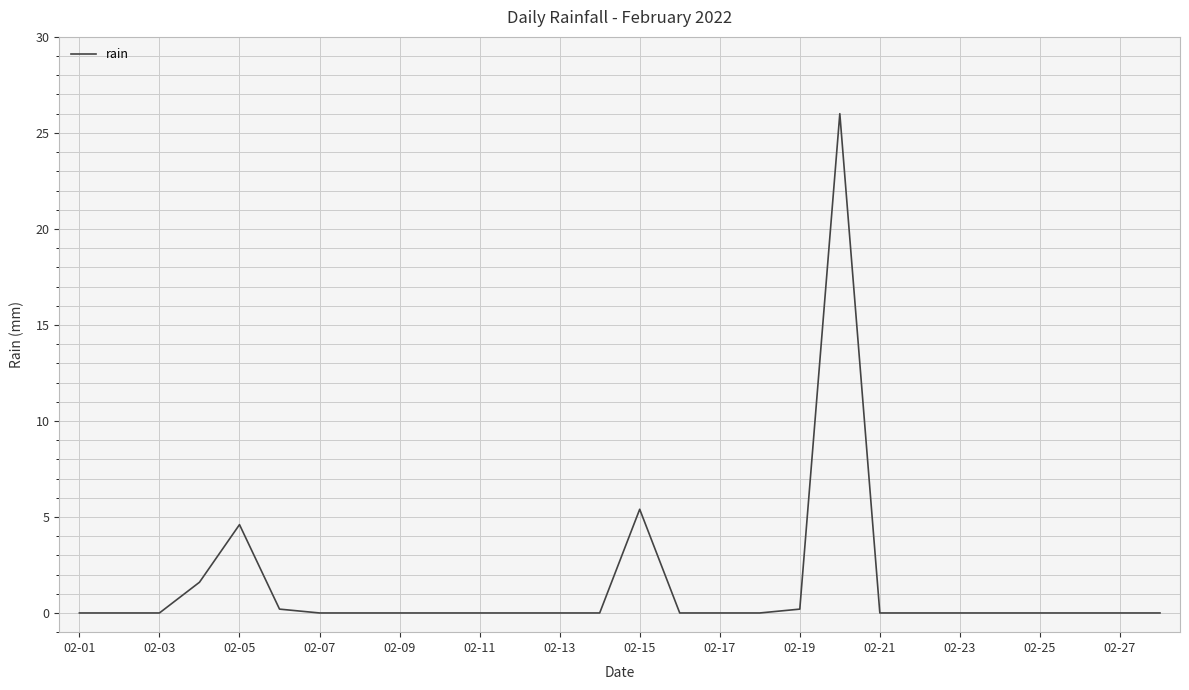

What is the difference between the maximum and minimum values?

26.0